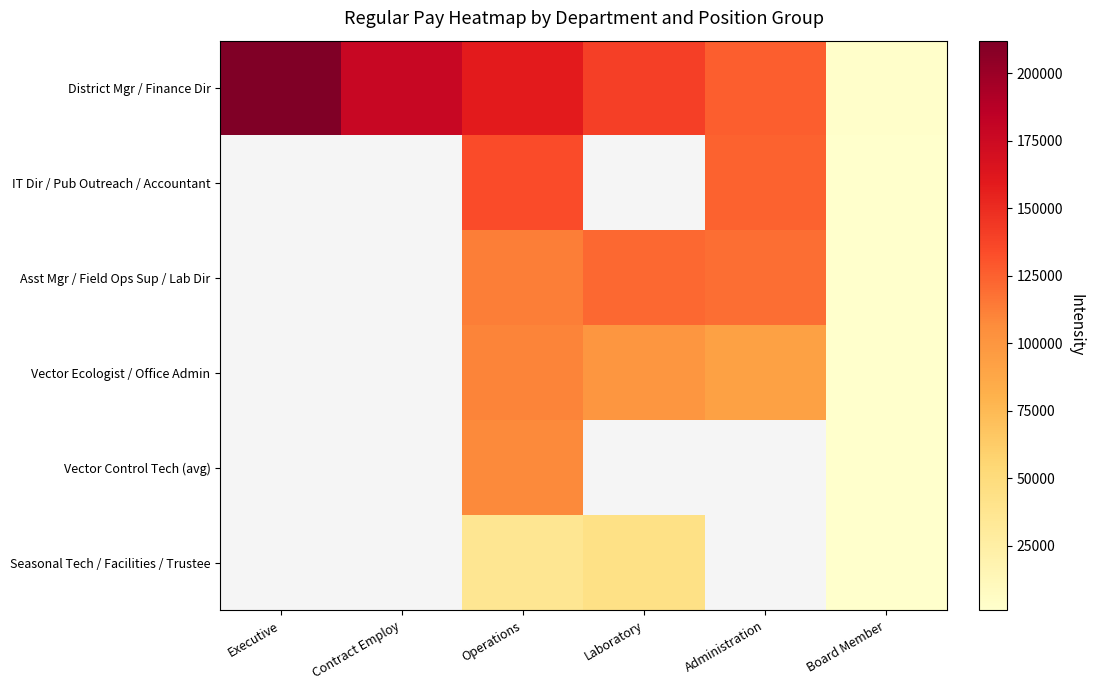

The value of Seasonal Tech / Facilities / Trustee at Laboratory is 43833.0. True or false?

True